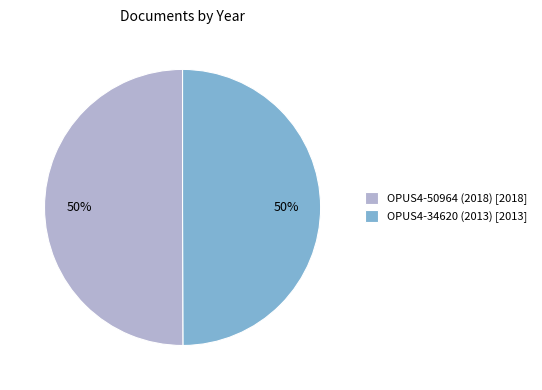

To the nearest percent, what is the average slice percentage?

50%